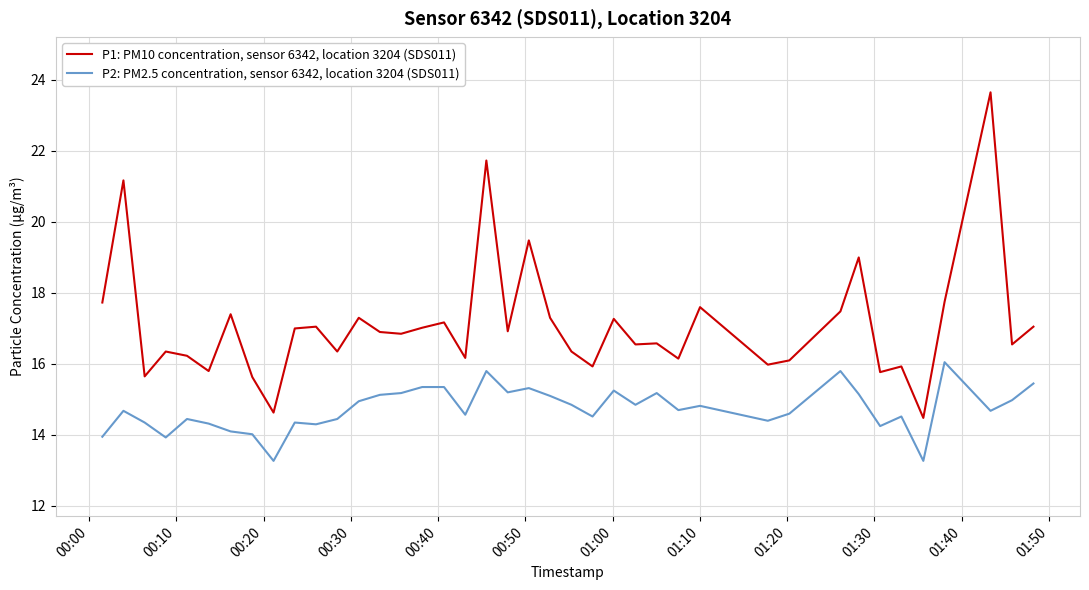

What are all the series names shown in the legend?

P1: PM10 concentration, sensor 6342, location 3204 (SDS011), P2: PM2.5 concentration, sensor 6342, location 3204 (SDS011)